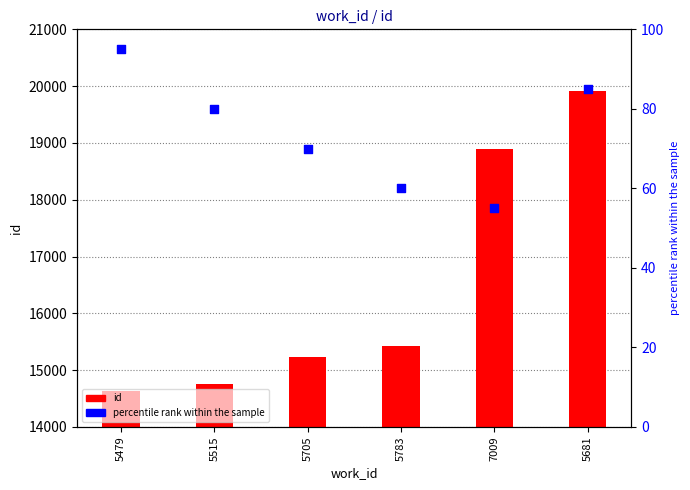

Which series reaches the maximum Y coordinate?

id